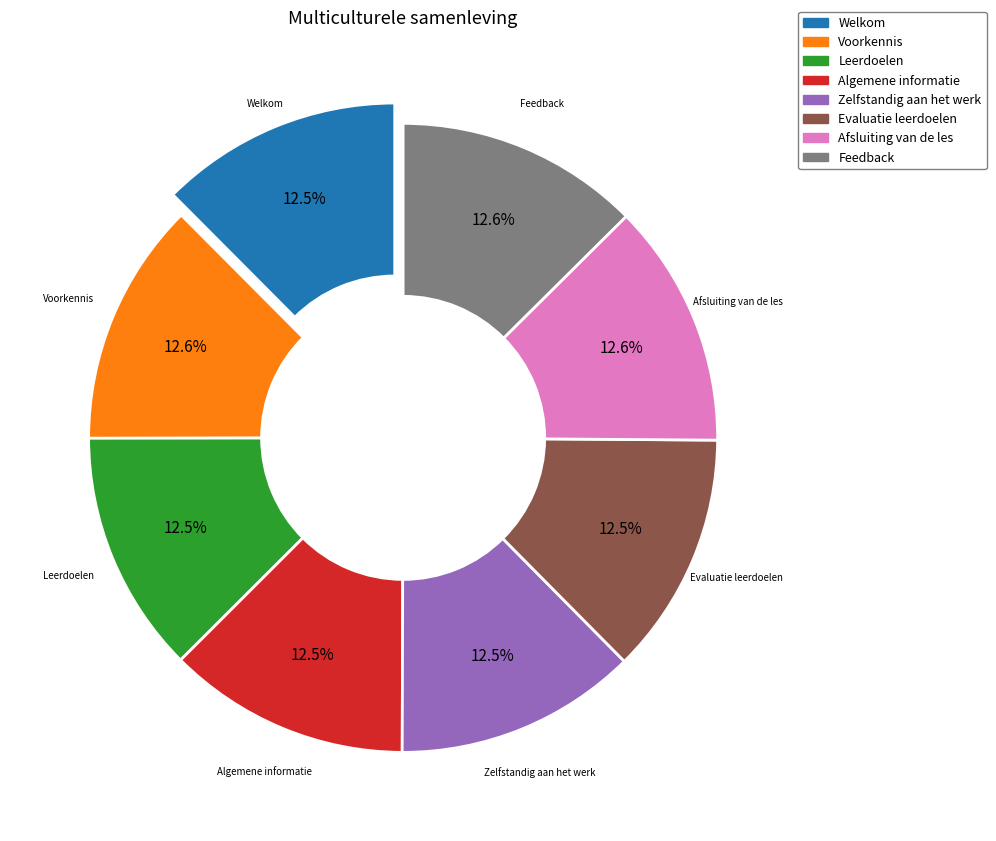

Is there a majority slice in this chart?

No